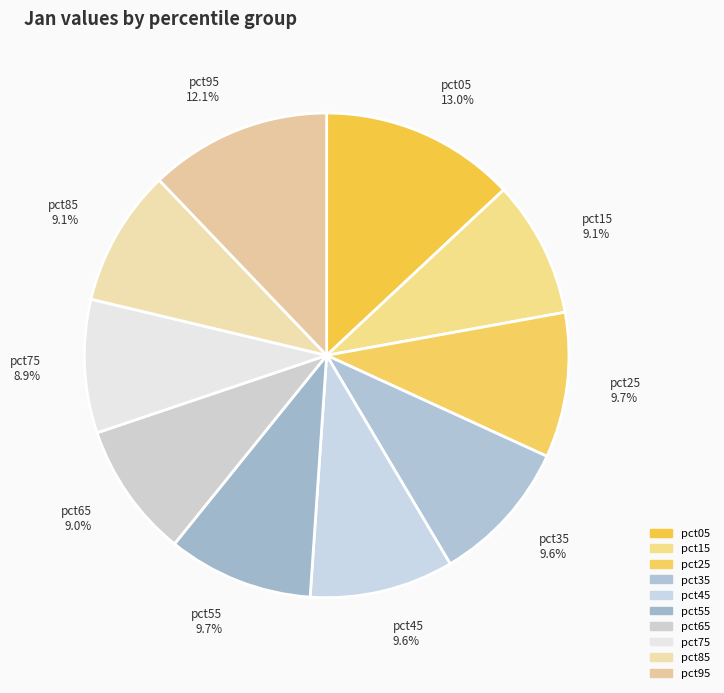

What percentage is NOT represented by pct45?

90.4%